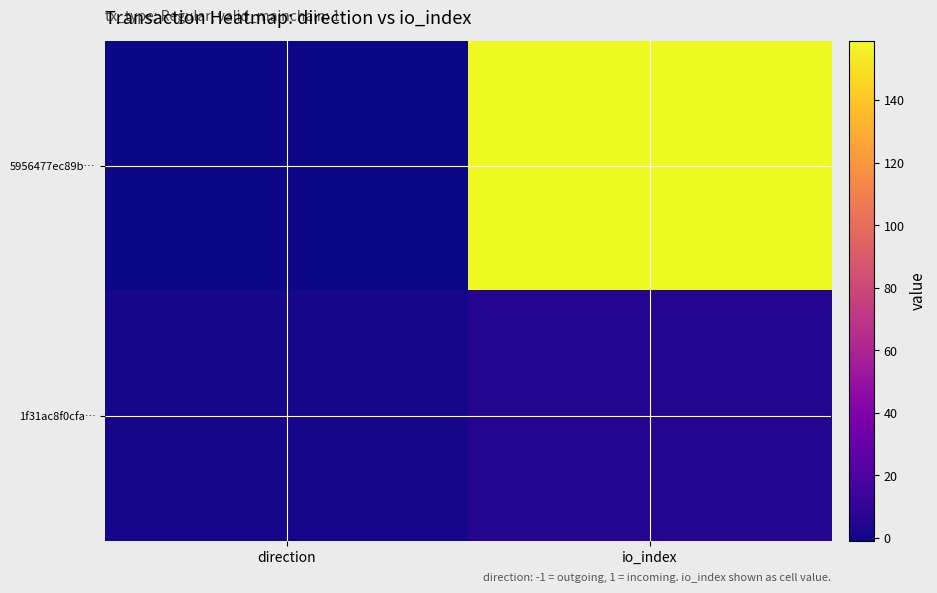

Count the number of categories in the chart.

2